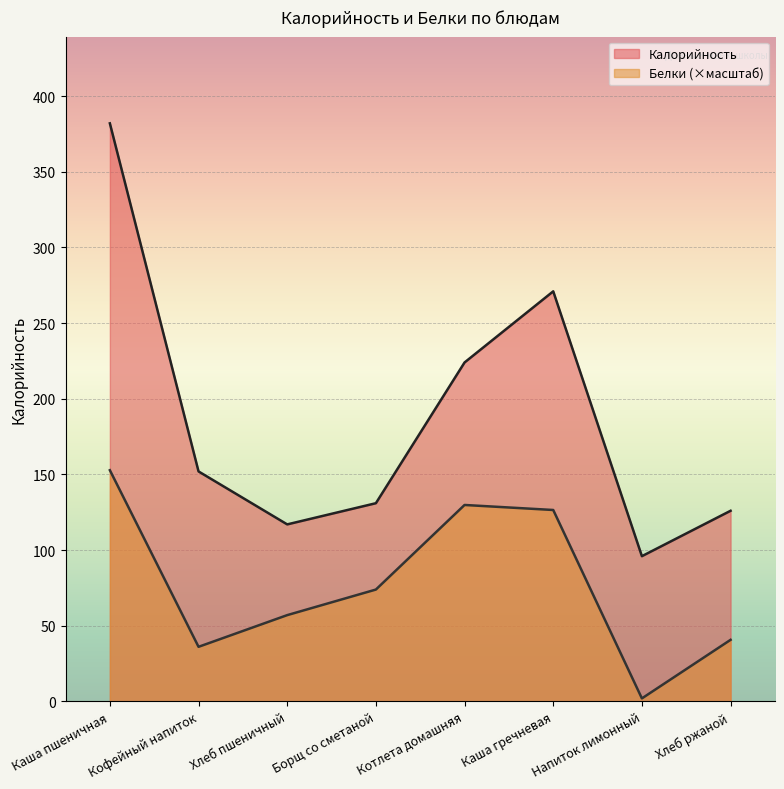

How many data points in Калорийность are less than 152?

4